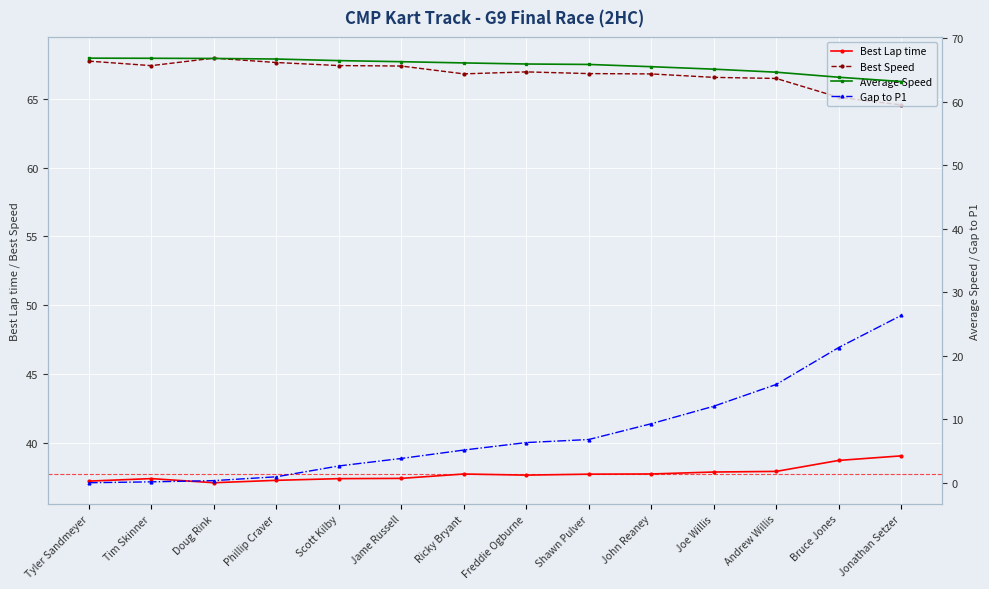

True or false: Best Speed and Best Lap time cross at least once.

False